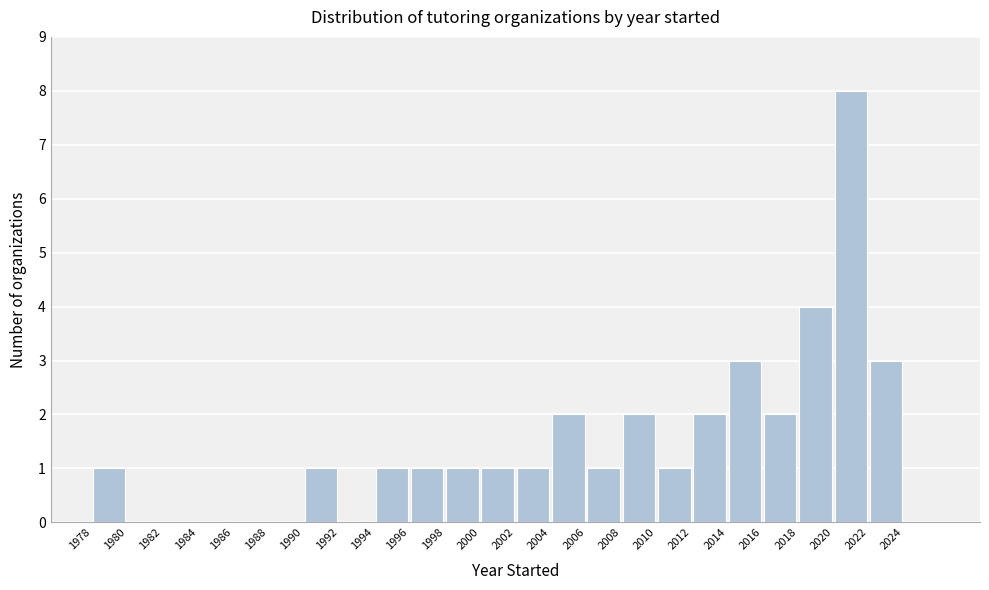

Reading left to right, list every bar in this chart as the range it spans on the x-axis followed by its height. The values are not printed on the chart, so give them approximately, as read against the axis.

1978 to 1980: 1
1980 to 1982: 0
1982 to 1984: 0
1984 to 1986: 0
1986 to 1988: 0
1988 to 1990: 0
1990 to 1992: 1
1992 to 1994: 0
1994 to 1996: 1
1996 to 1998: 1
1998 to 2000: 1
2000 to 2002: 1
2002 to 2004: 1
2004 to 2006: 2
2006 to 2008: 1
2008 to 2010: 2
2010 to 2012: 1
2012 to 2014: 2
2014 to 2016: 3
2016 to 2018: 2
2018 to 2020: 4
2020 to 2022: 8
2022 to 2024: 3
2024 to 2026: 0